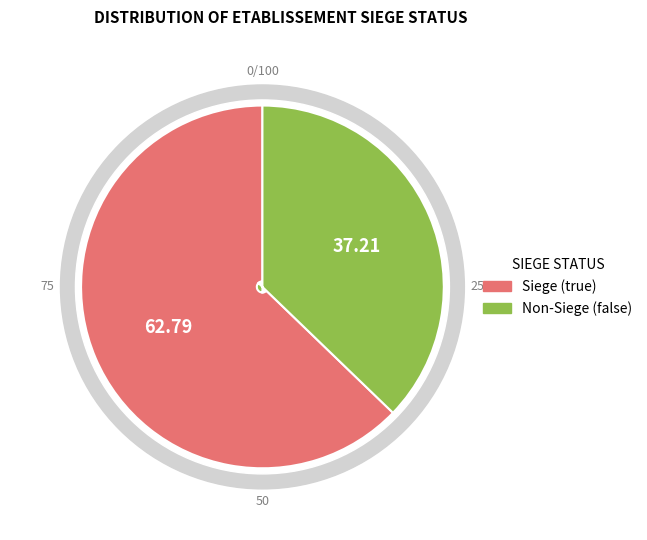

Does false account for over 50% of the chart?

No